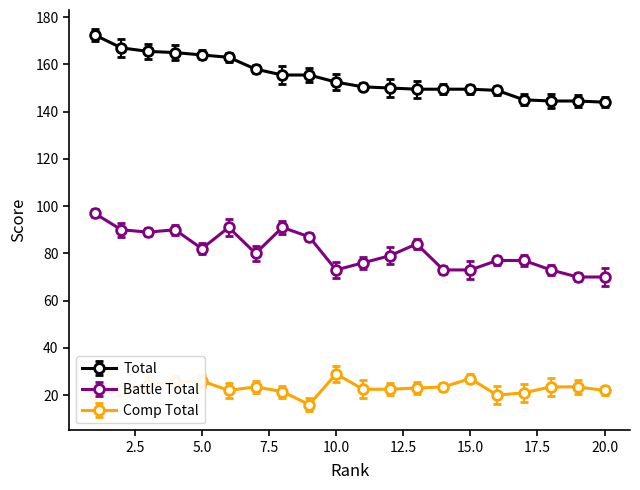

Which series has the largest range (max minus min)?

Total